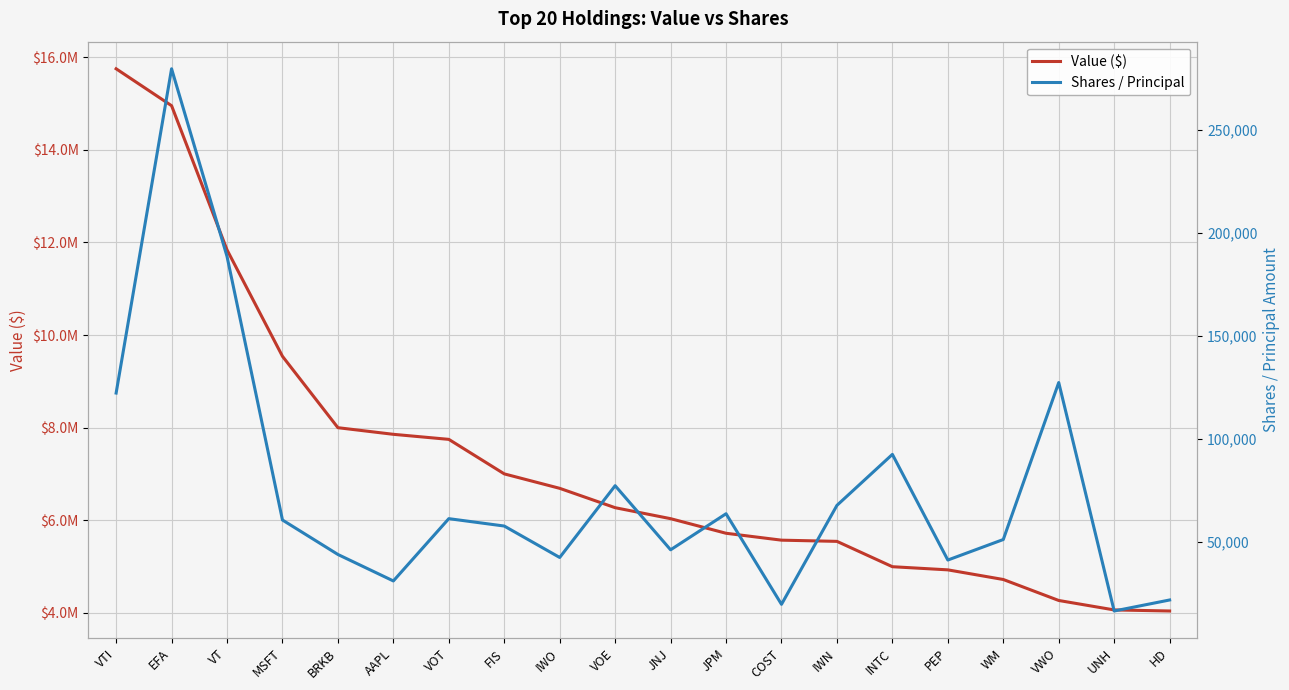

Which has a higher value, FIS or PEP?

FIS